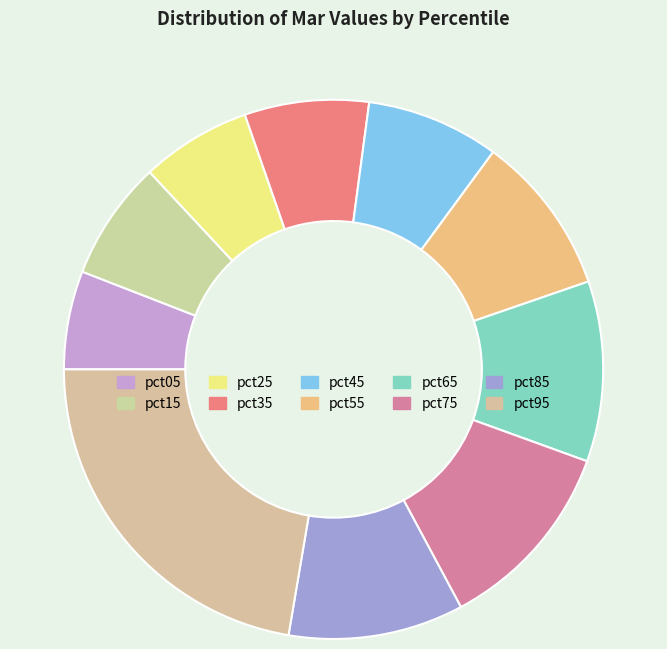

Combined, what portion of the pie is pct95 and pct55?

32.0%